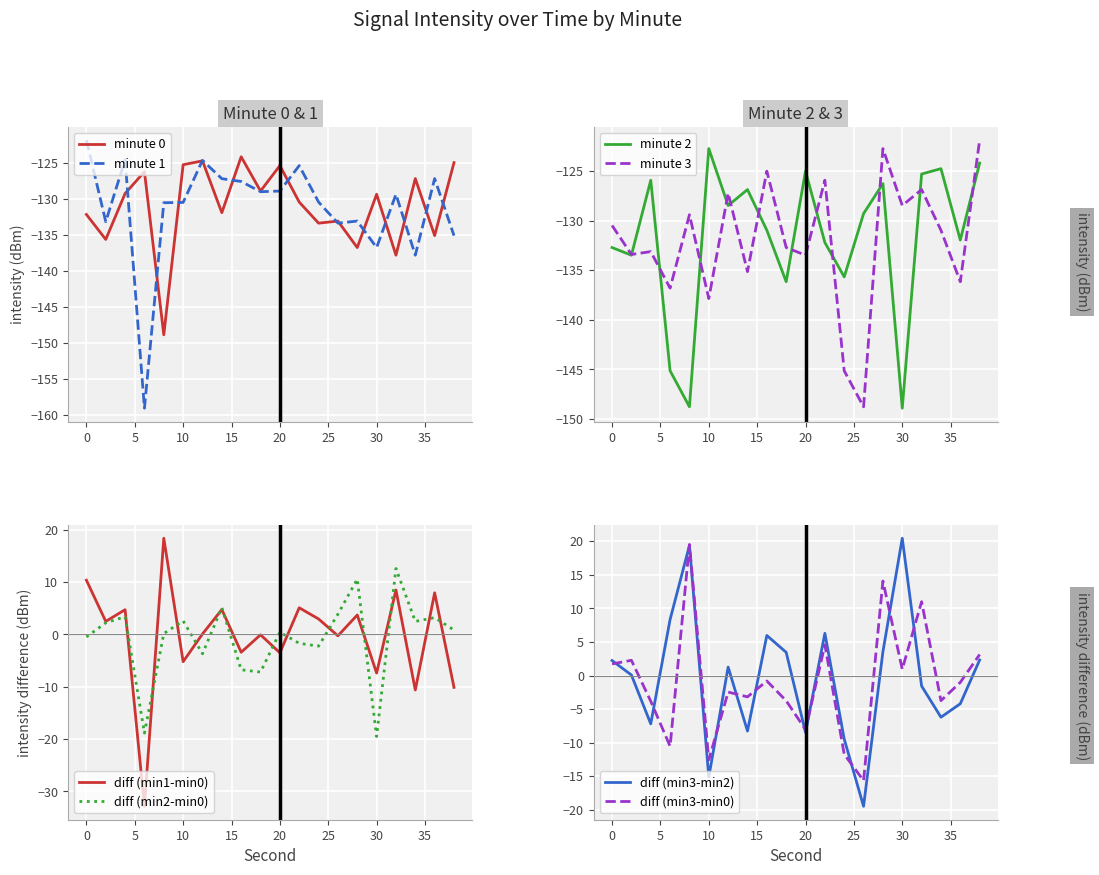

What value does the minute 2 series have at 38?

-124.2